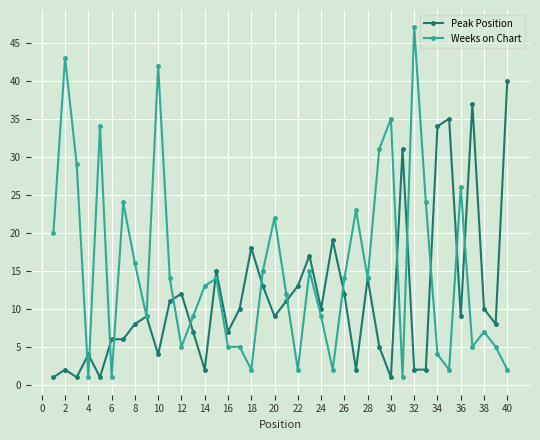

What is the value of the Weeks on Chart point at the 36th from the left?

26